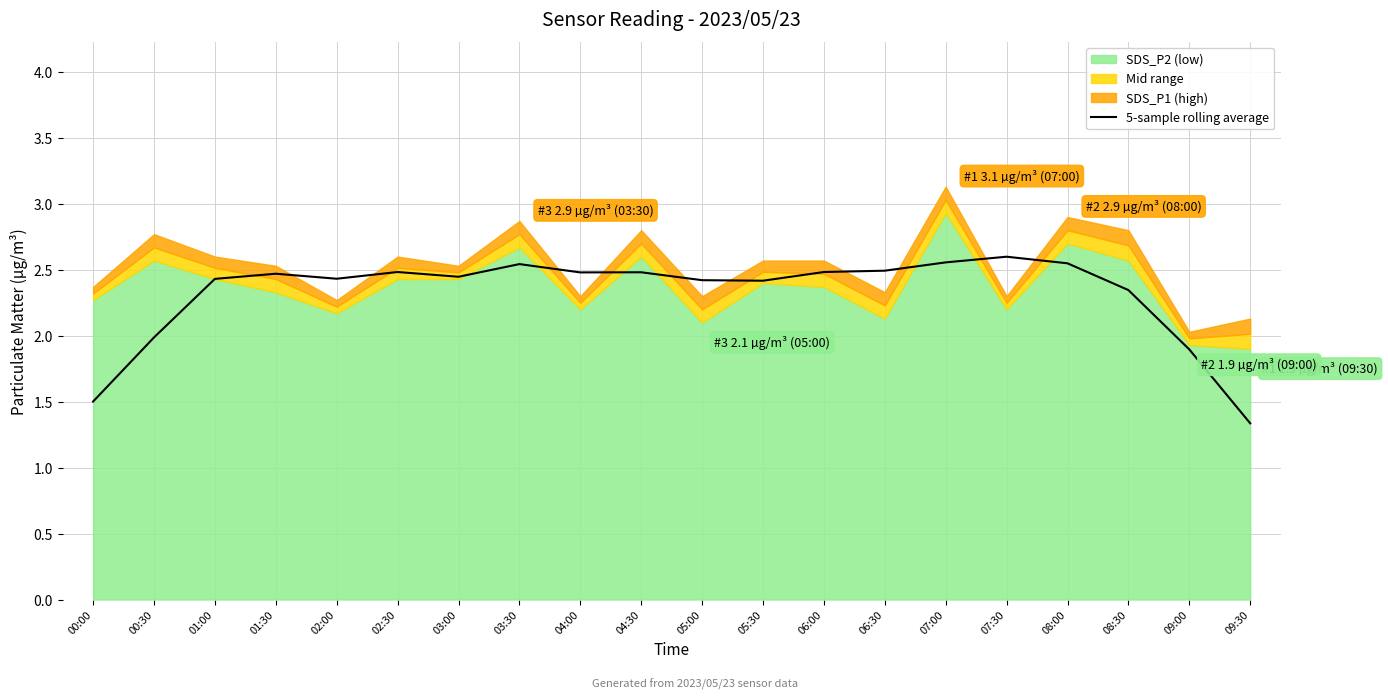

The 5-sample rolling average series shows 0.6 at 04:30. True or false?

False